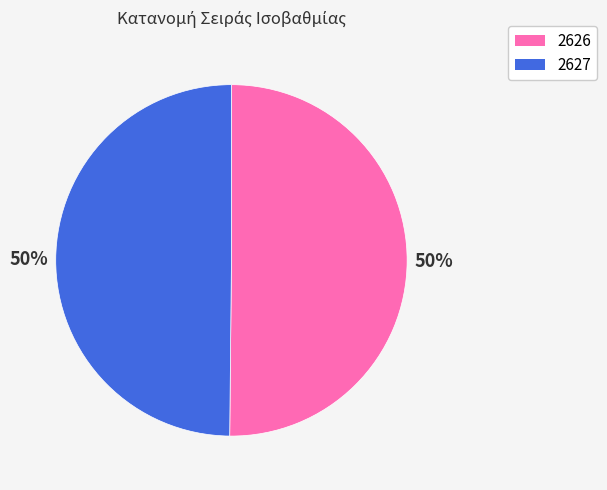

Is it true that 2626 is 50% of the pie?

True